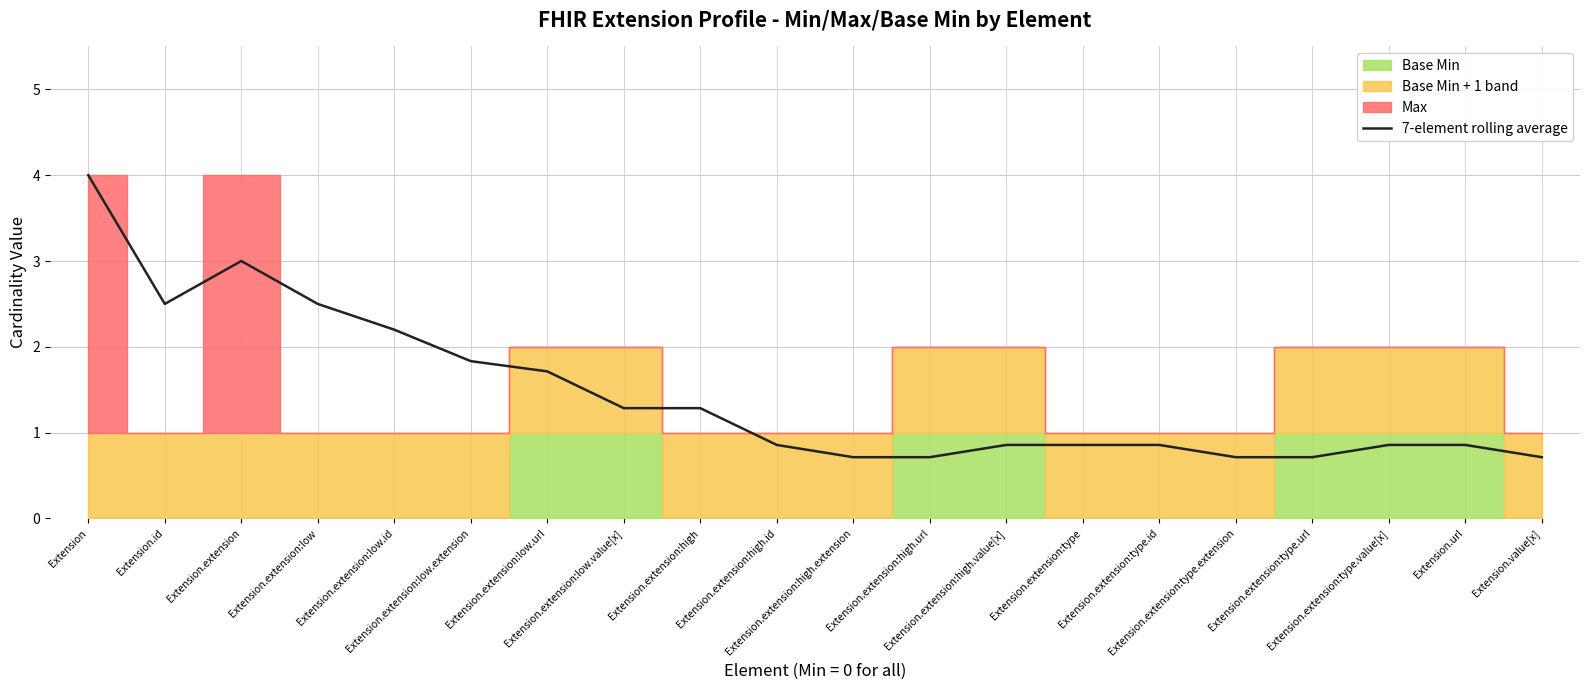

List the labels in order of value, smallest first.

Extension.extension:high.extension, Extension.extension:high.url, Extension.extension:type.extension, Extension.extension:type.url, Extension.value[x], Extension.extension:high.id, Extension.extension:high.value[x], Extension.extension:type, Extension.extension:type.id, Extension.extension:type.value[x], Extension.url, Extension.extension:low.value[x], Extension.extension:high, Extension.extension:low.url, Extension.extension:low.extension, Extension.extension:low.id, Extension.id, Extension.extension:low, Extension.extension, Extension